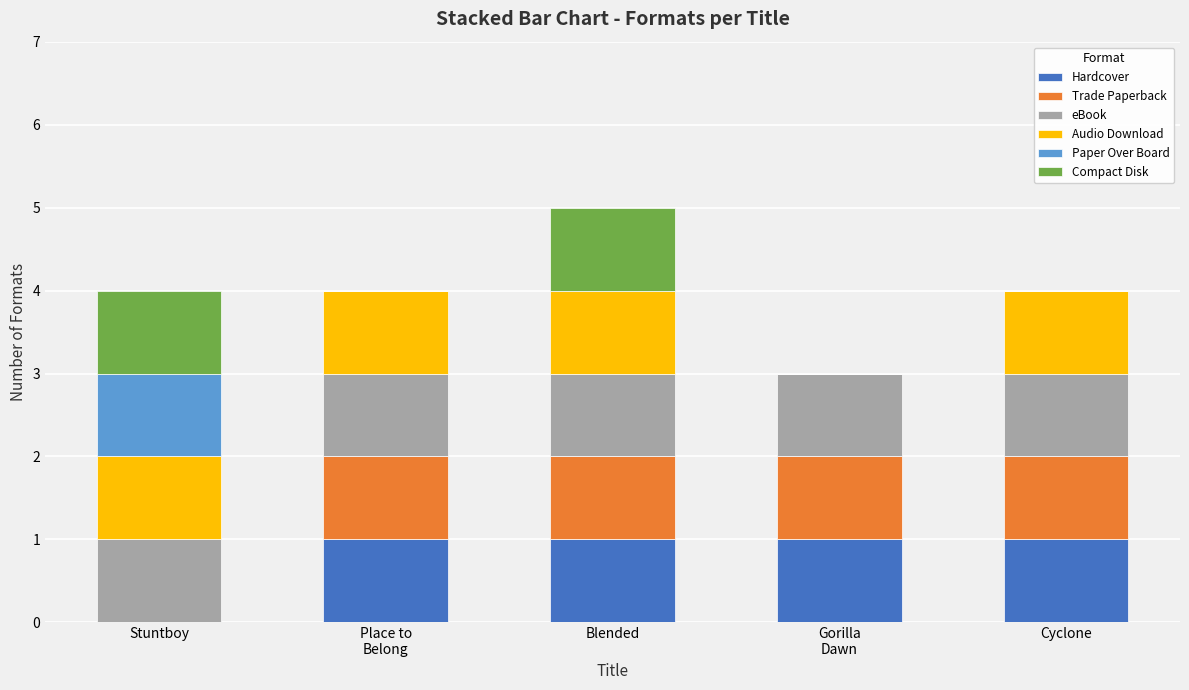

At which category is the sum across all series the highest?

Blended